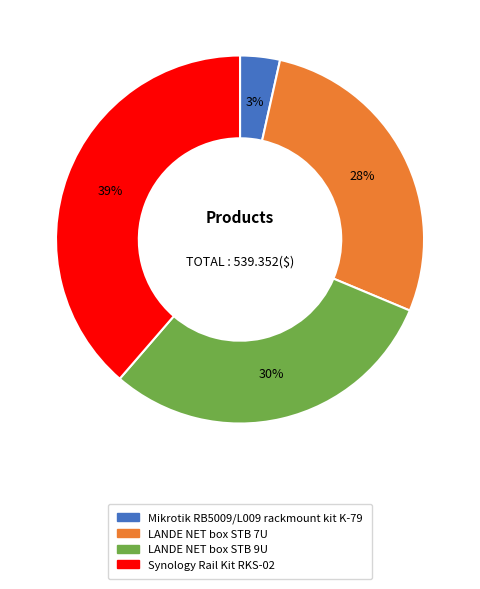

Is there any slice that represents more than half of the pie?

No